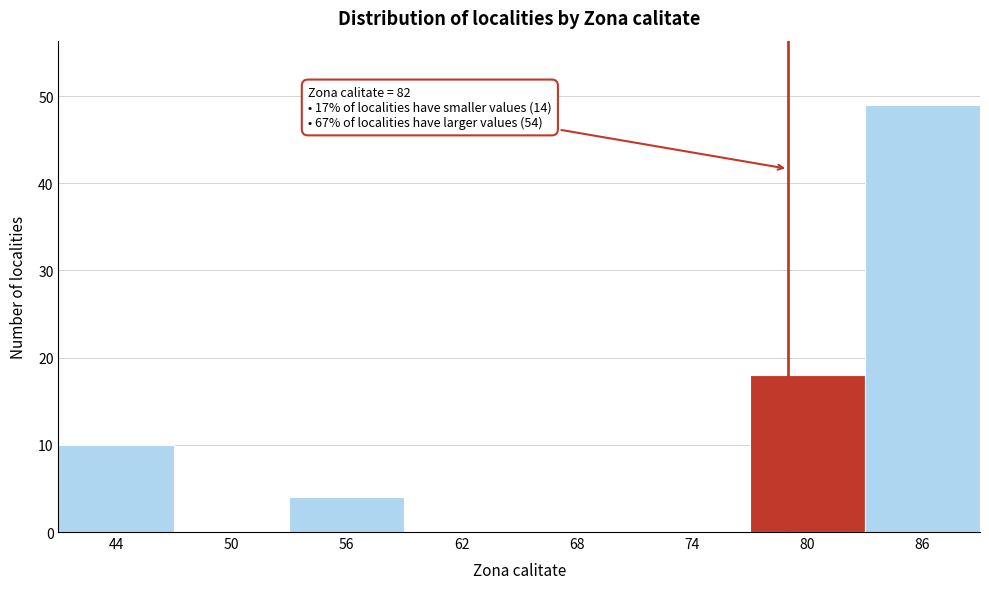

Reading right to left, transcribe all the data shown in this chart.

86=49	80=18	74=0	68=0	62=0	56=4	50=0	44=10